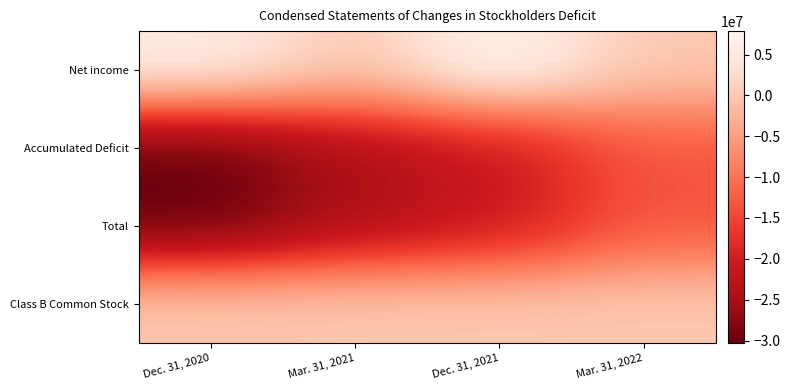

At Mar. 31, 2021, list the series in order from smallest to largest.

Accumulated Deficit, Total, Net income, Class B Common Stock